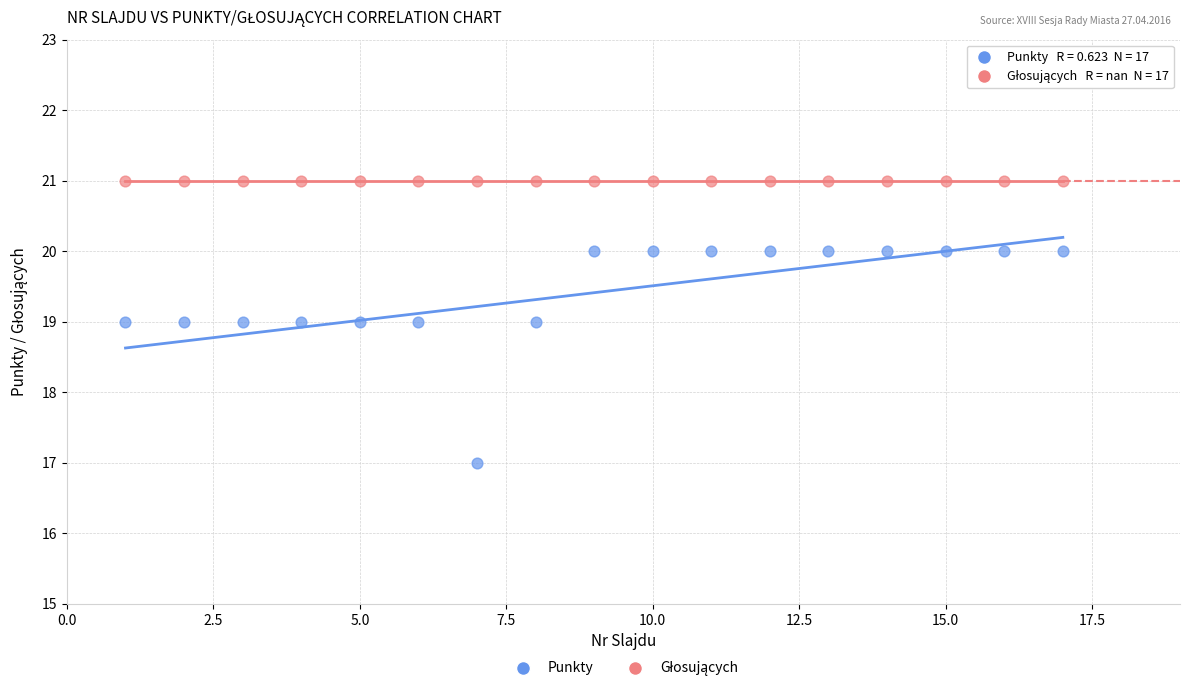

Which series reaches the minimum Y coordinate?

Punkty